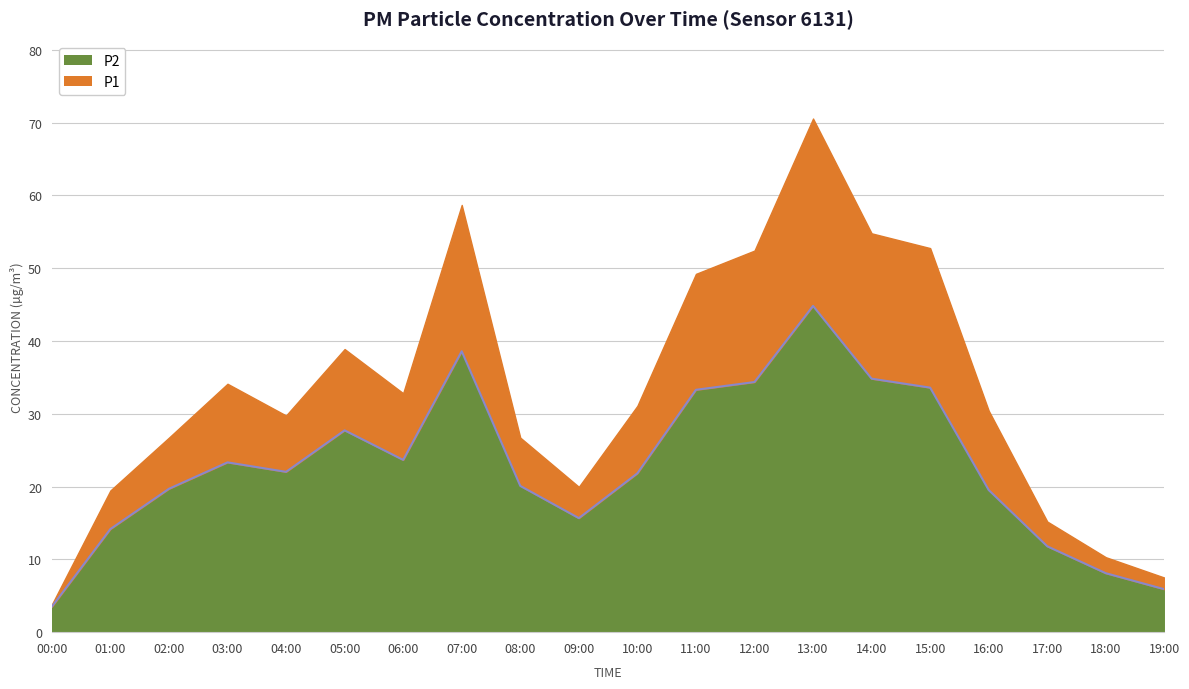

How many values are below 22?

10